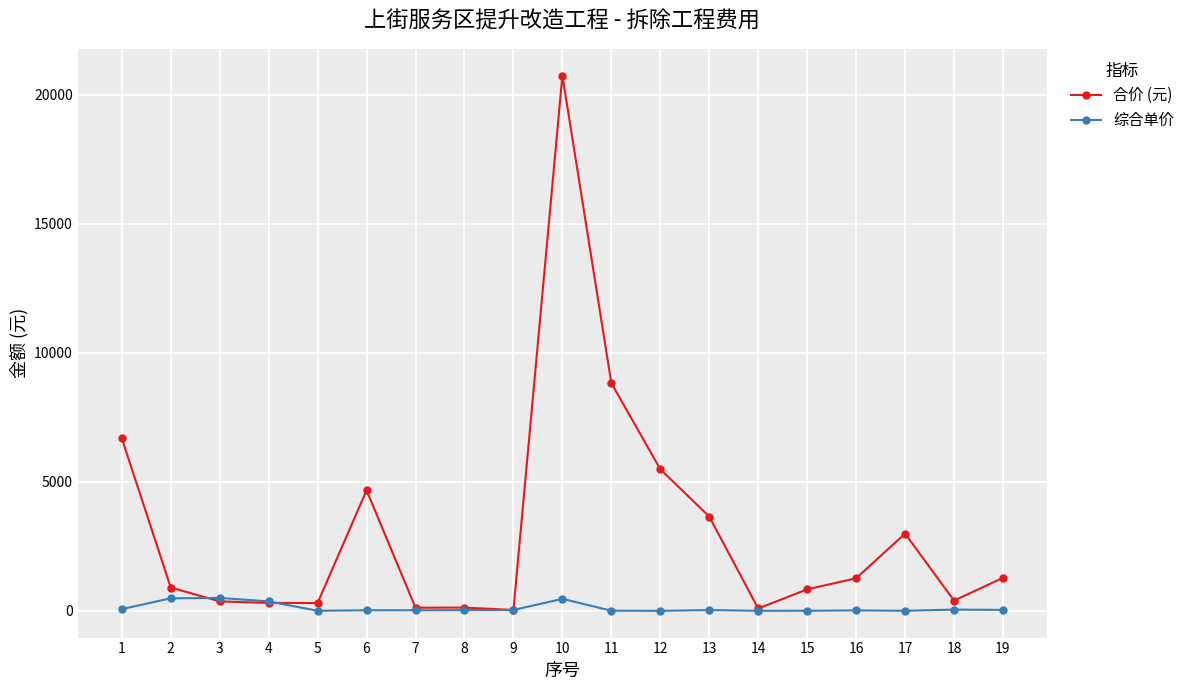

True or false: 综合单价 has more than 2 points higher than both neighbors.

True